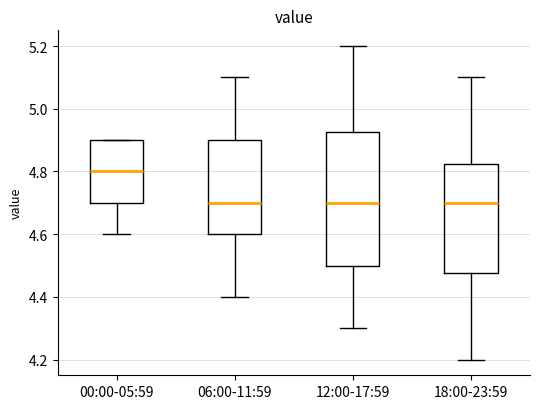

Which box is the tallest, from its lower edge to its upper edge?

12:00-17:59